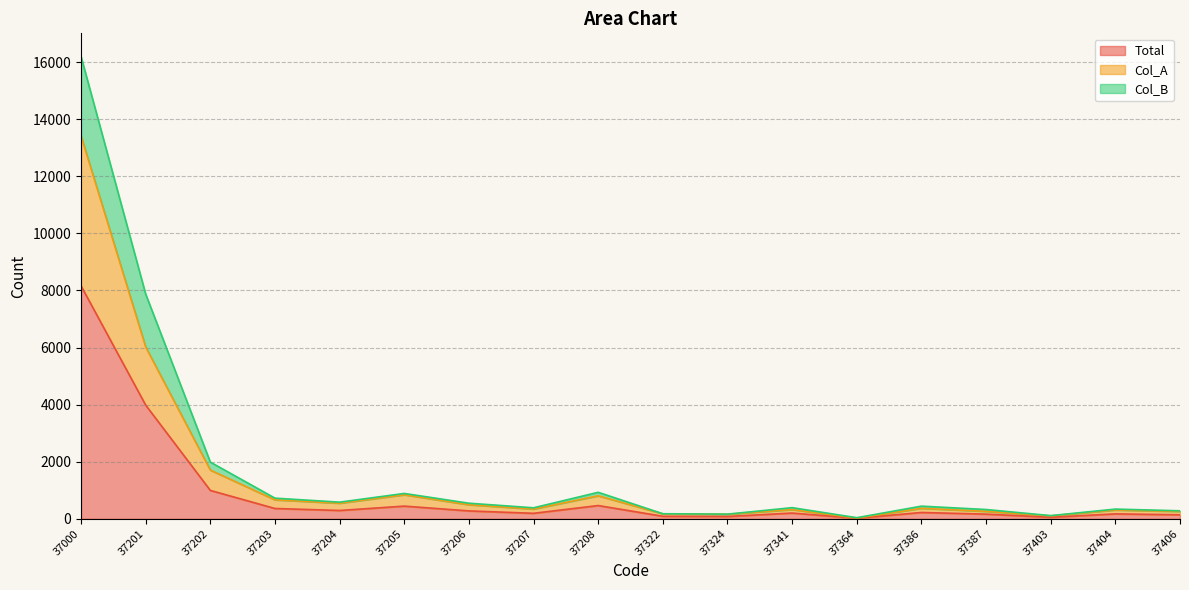

Does the chart have visible grid lines?

Yes